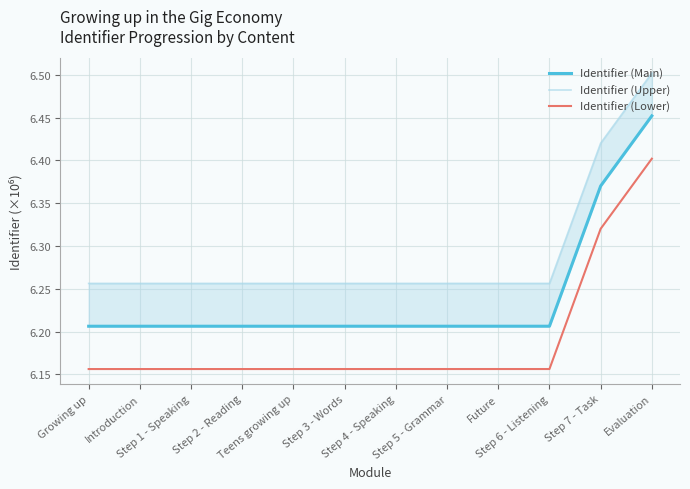

What is the difference between the maximum and minimum values in the Identifier (Upper) series?

0.2